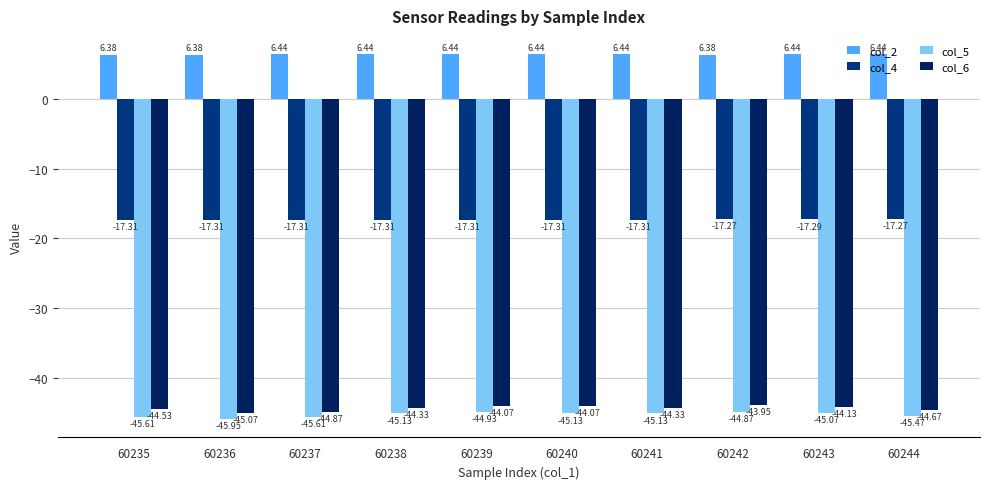

What is the sum of all col_4 values?

-173.0